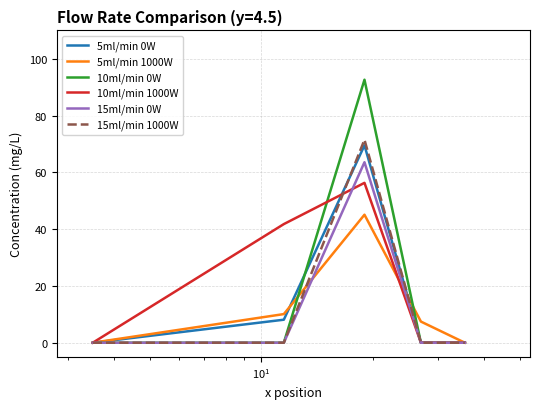

What is the difference between the maximum and minimum values in the 10ml/min 0W series?

92.6